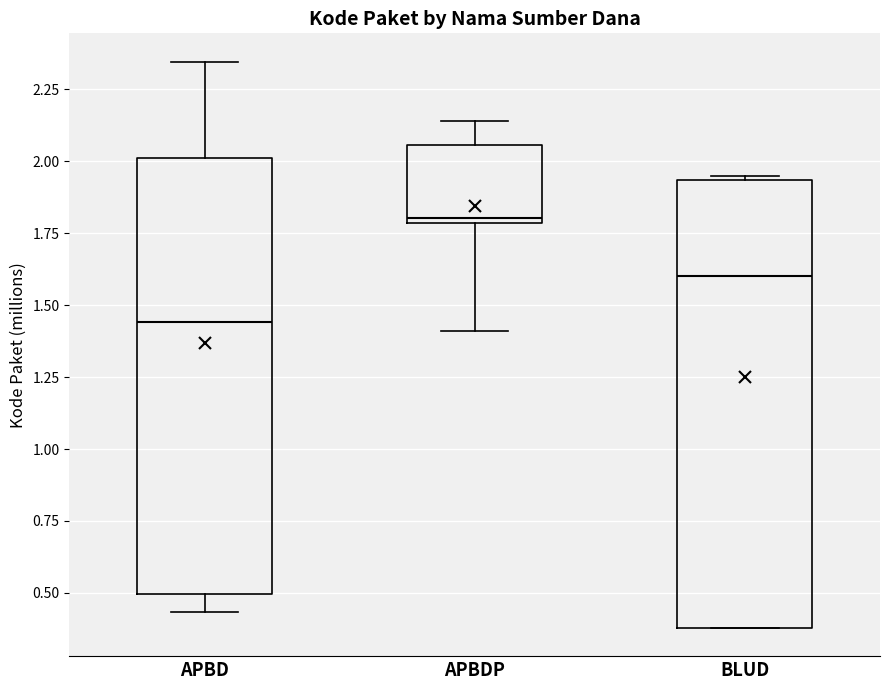

Reading left to right, transcribe this box plot: for each box, give where its median line is, the range the box spans, and where its two whiskers end, as read against the y-axis. The values are not printed on the chart, so give them approximately, as read against the axis.

APBD: median 1.45, box 0.50 to 2.00, whiskers 0.45 to 2.35
APBDP: median 1.80 (just above the box's lower edge), box 1.80 to 2.05, whiskers 1.40 to 2.15
BLUD: median 1.60, box 0.40 to 1.95, whiskers 0.40 to 1.95